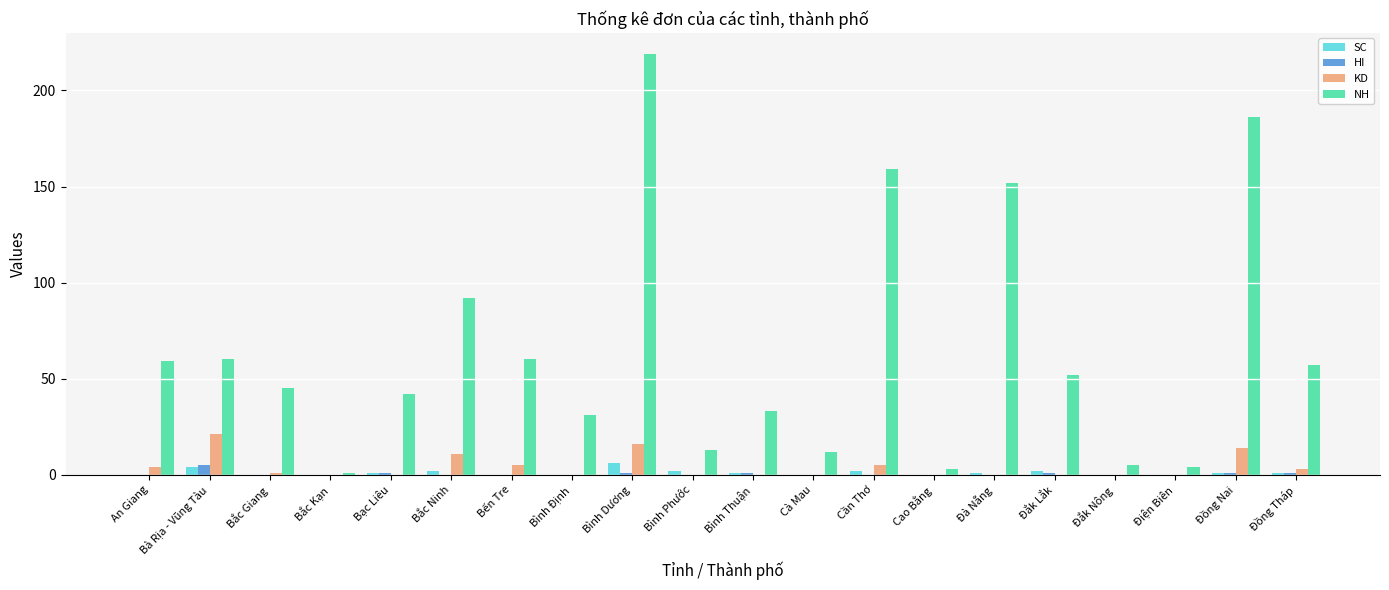

What are all the series names shown in the legend?

SC, HI, KD, NH